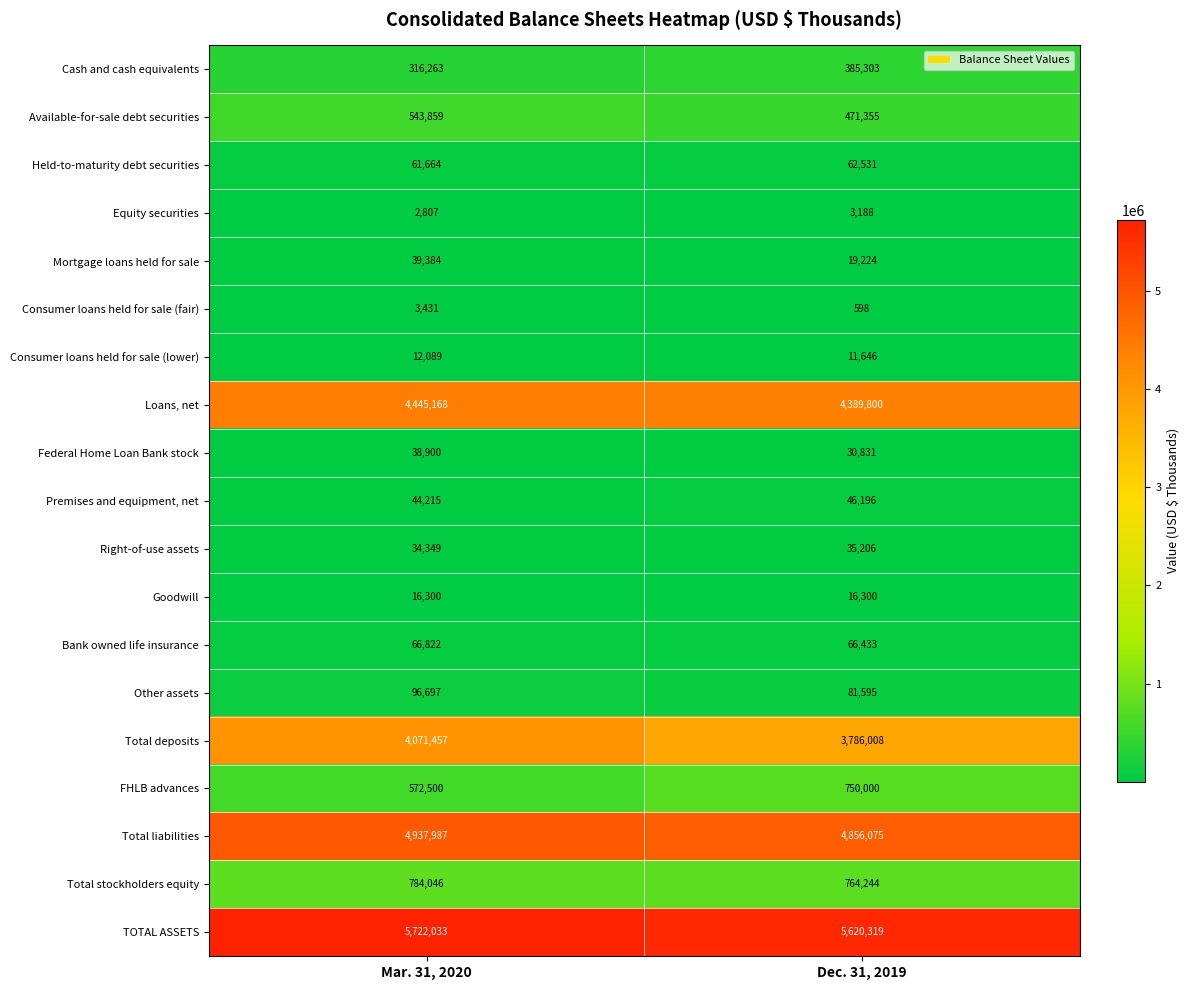

At which label is Consumer loans held for sale (fair) closest to 2014?

Dec. 31, 2019